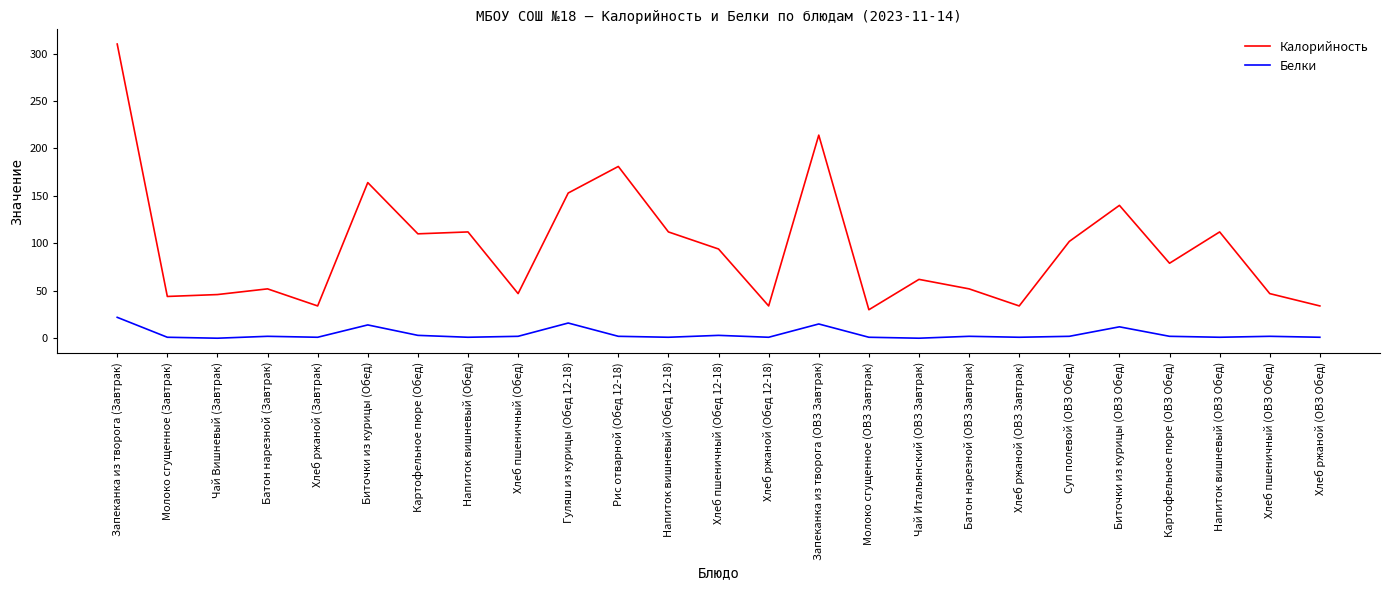

True or false: Калорийность and Белки intersect in this chart.

False